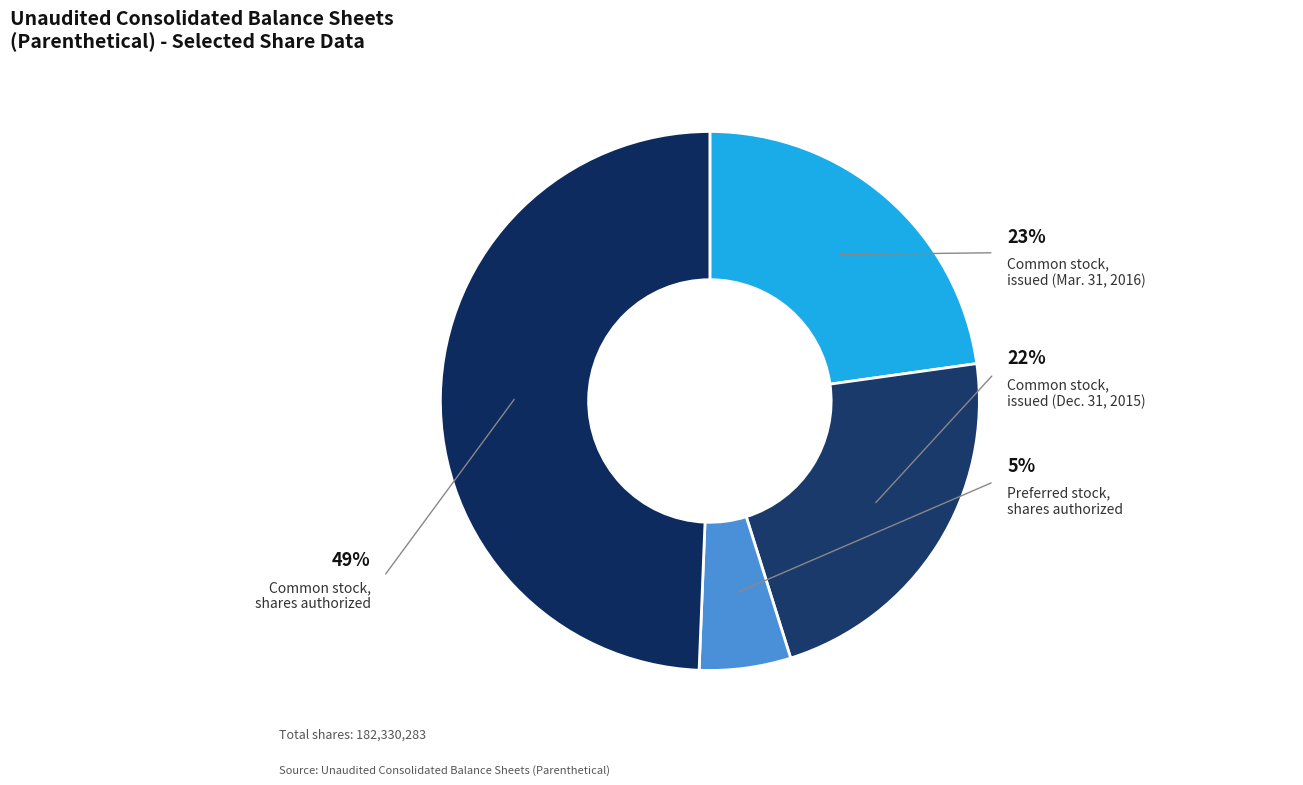

Is it true that Common stock, shares authorized is 49% of the pie?

True